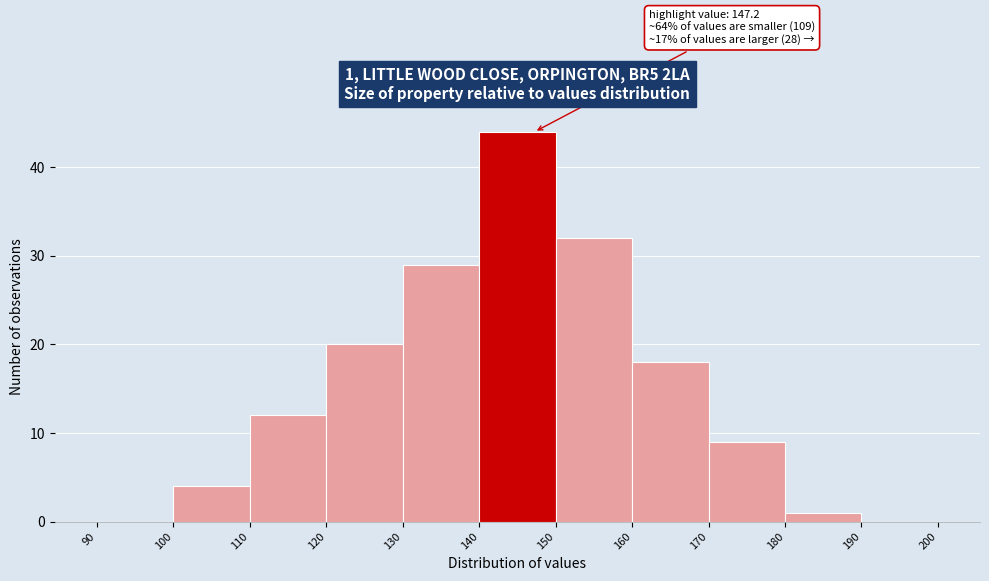

Which range on the x-axis has the tallest bar?

140 to 150